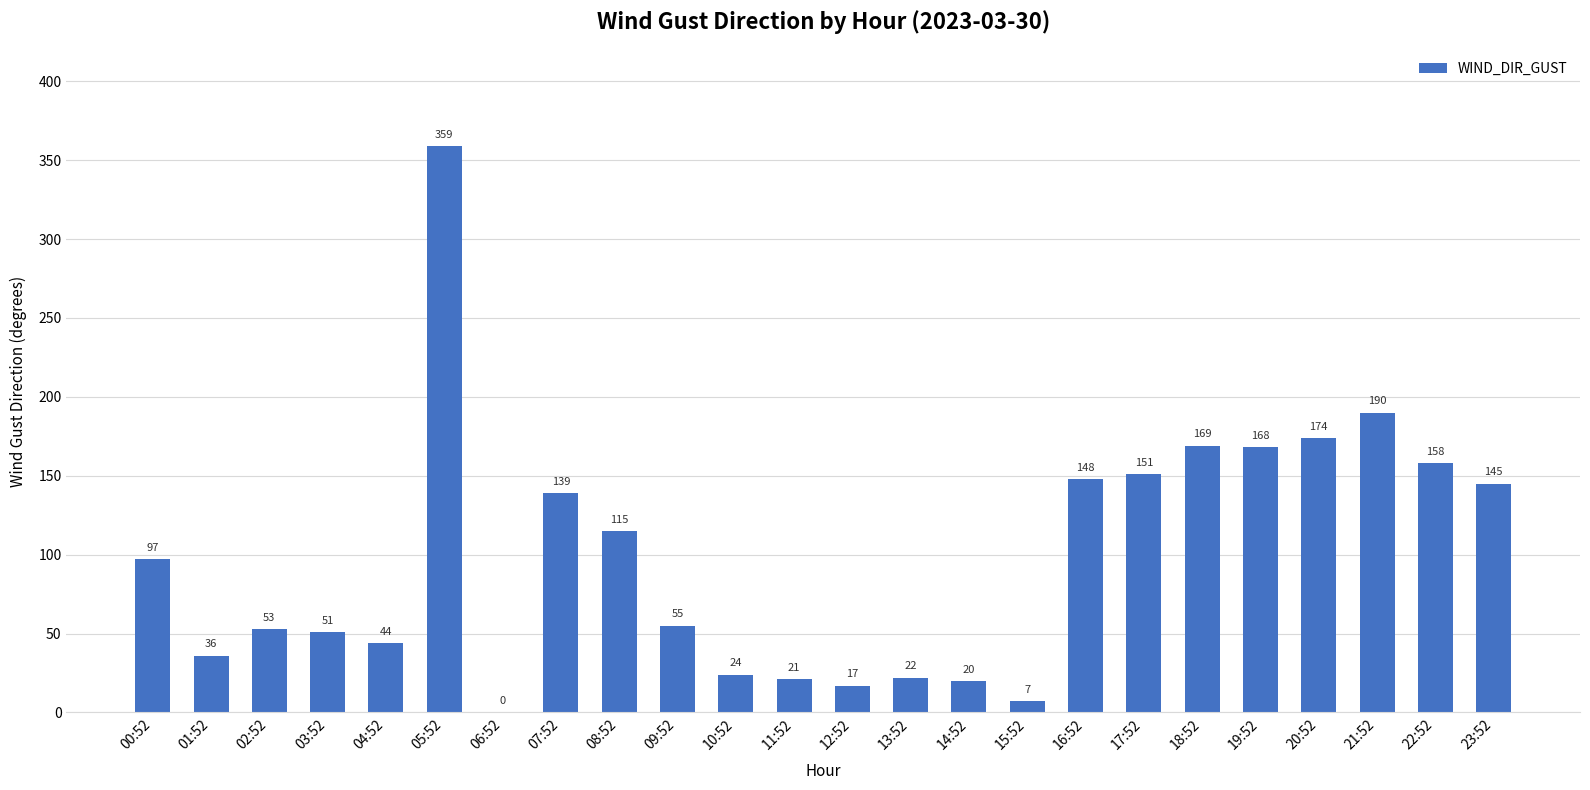

What is the change in value from 06:52 to 15:52?

+7